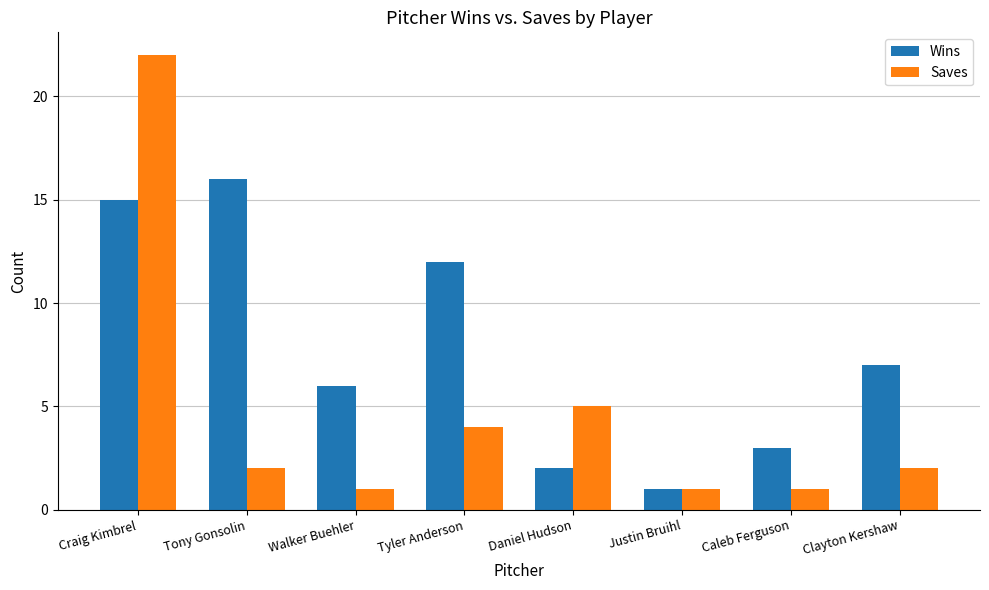

What is the maximum value shown in the chart?

22